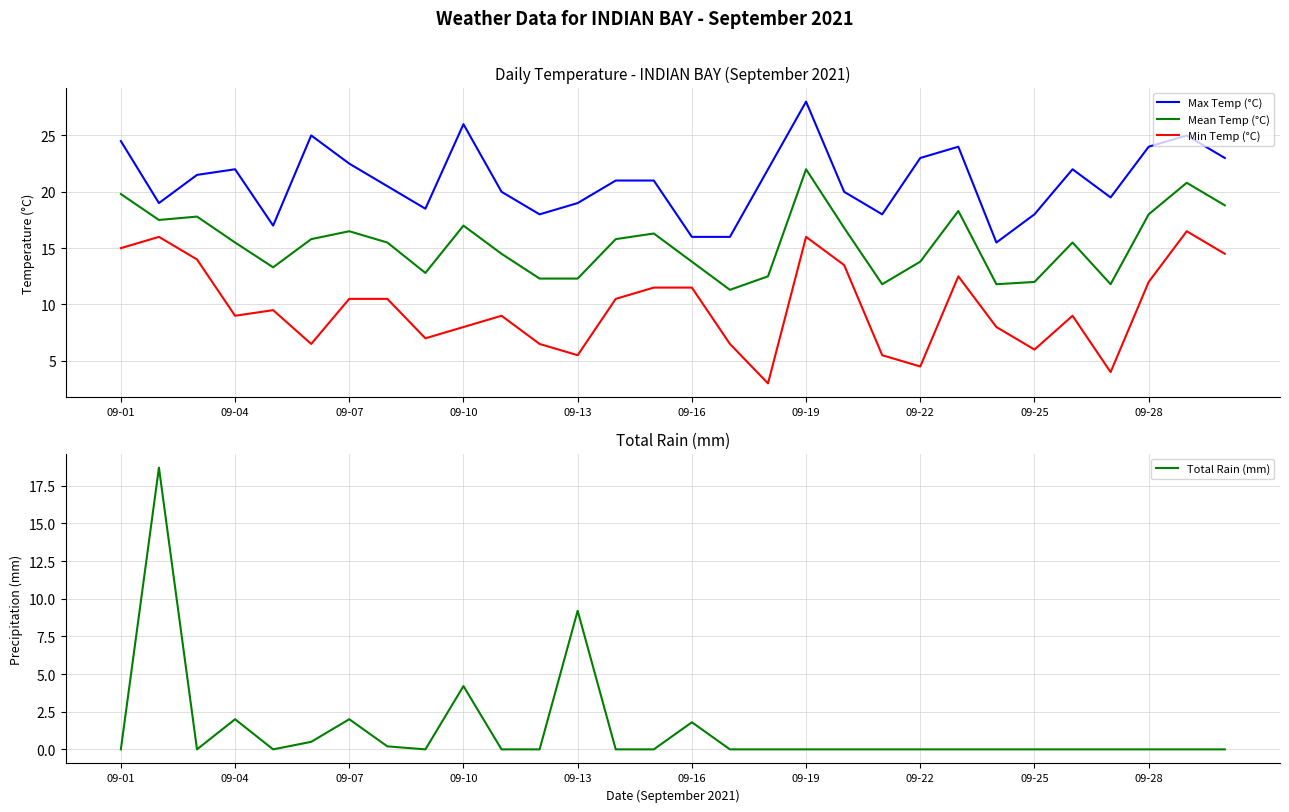

True or false: Min Temp (°C) and Mean Temp (°C) intersect in this chart.

False